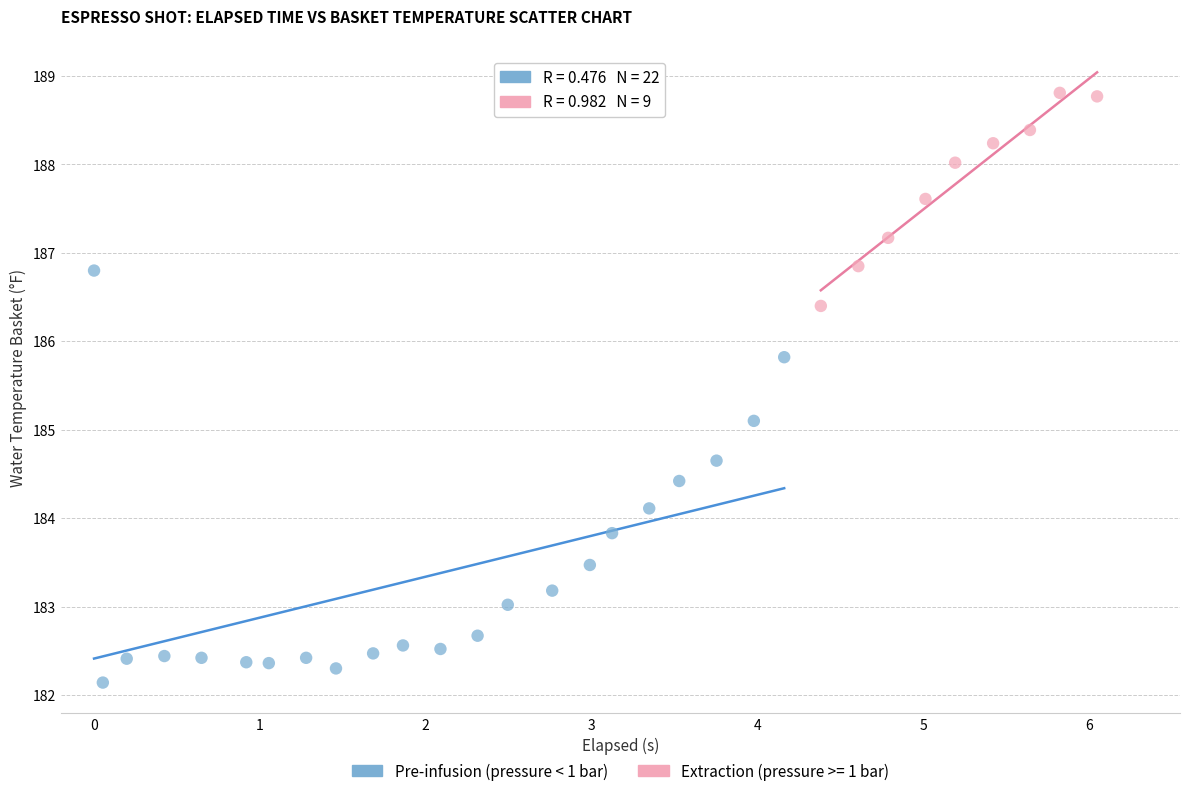

Which series reaches the maximum Y coordinate?

Extraction (pressure >= 1 bar)